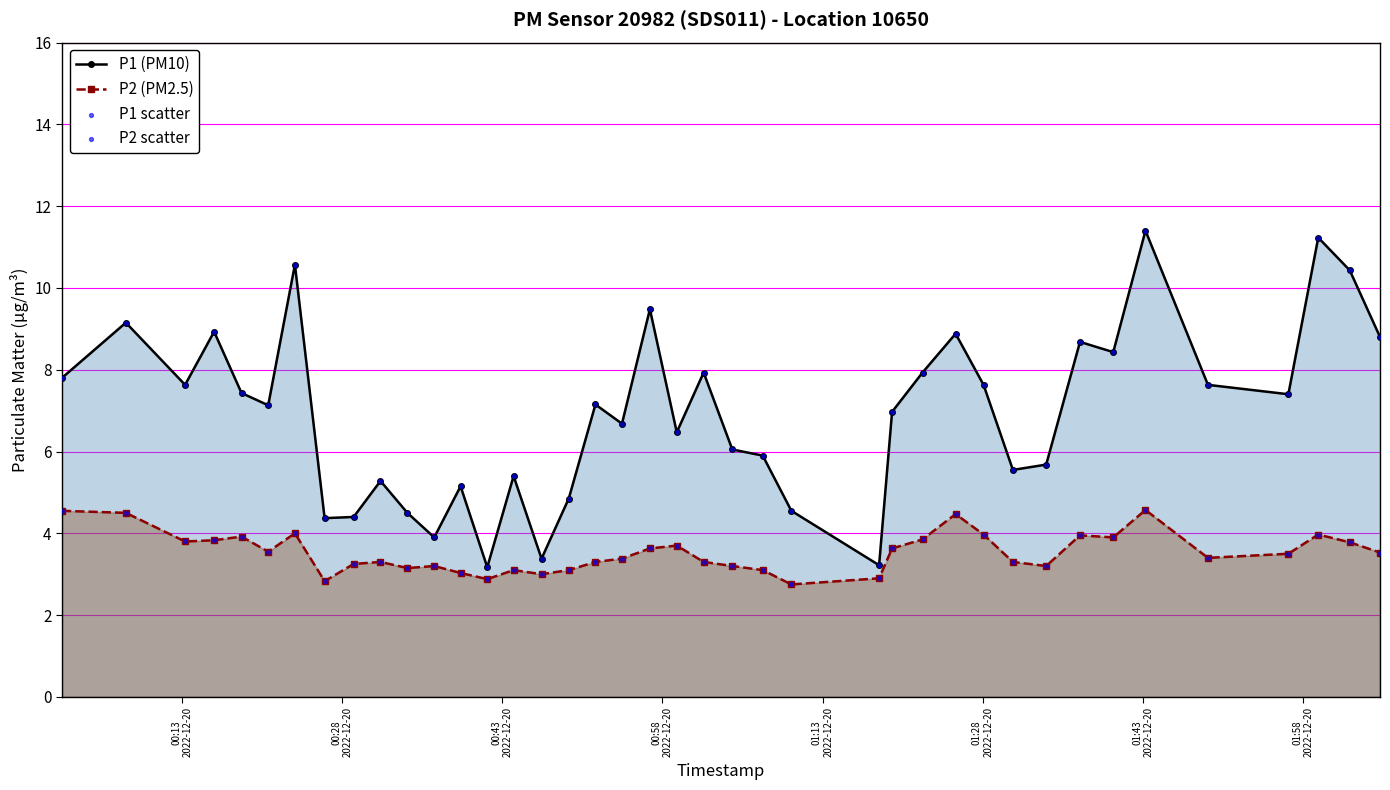

Which series has the largest total across all categories?

P1 (PM10)